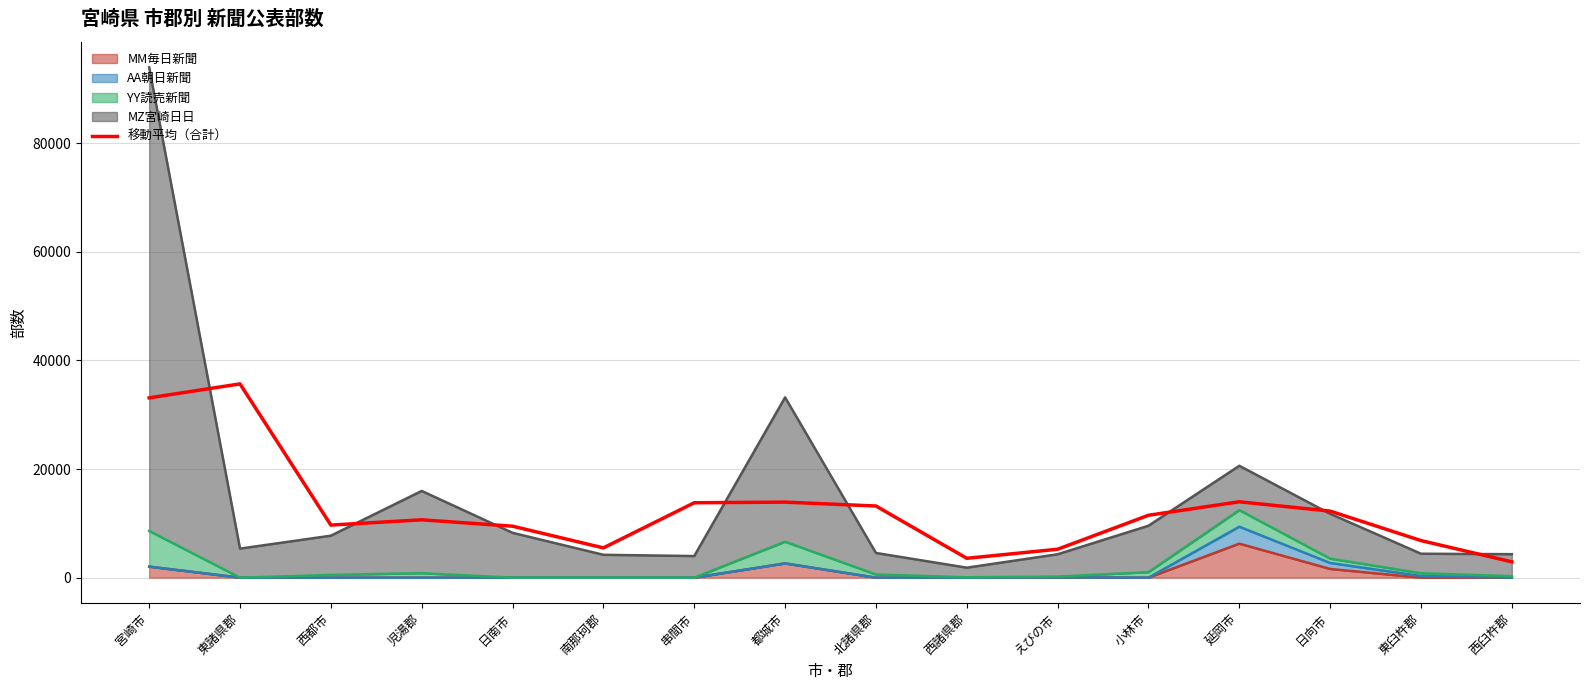

Reading left to right, what are all the values shown in this chart?

33098.7	35674.3	9679.7	10648.7	9476.0	5480.0	13792.3	13905.3	13192.3	3564.3	5233.7	11486.7	13968.0	12251.3	6827.0	2909.7